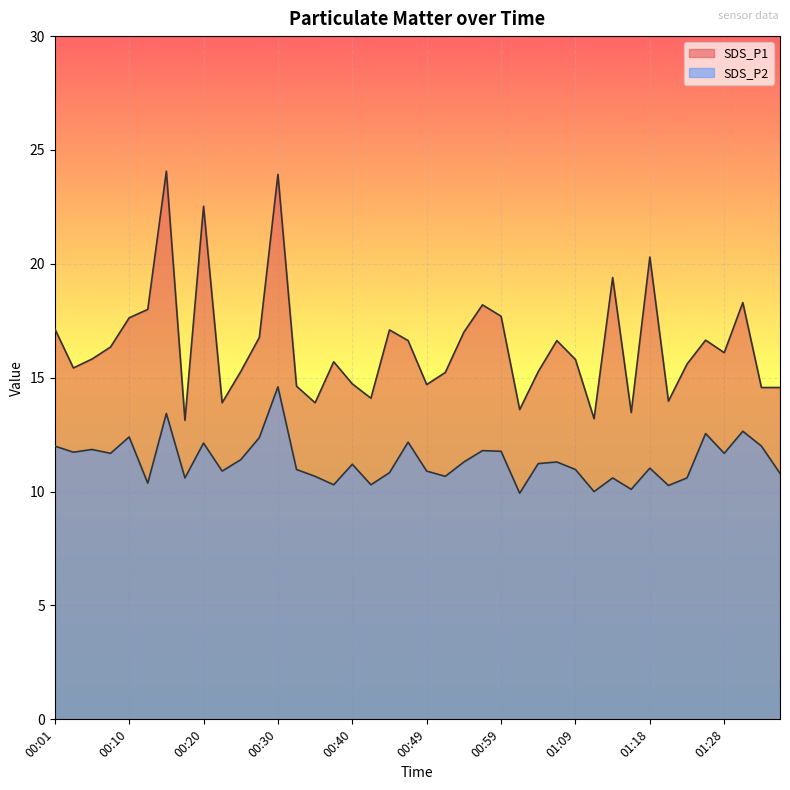

At which category does the chart reach its minimum across all series?

01:01